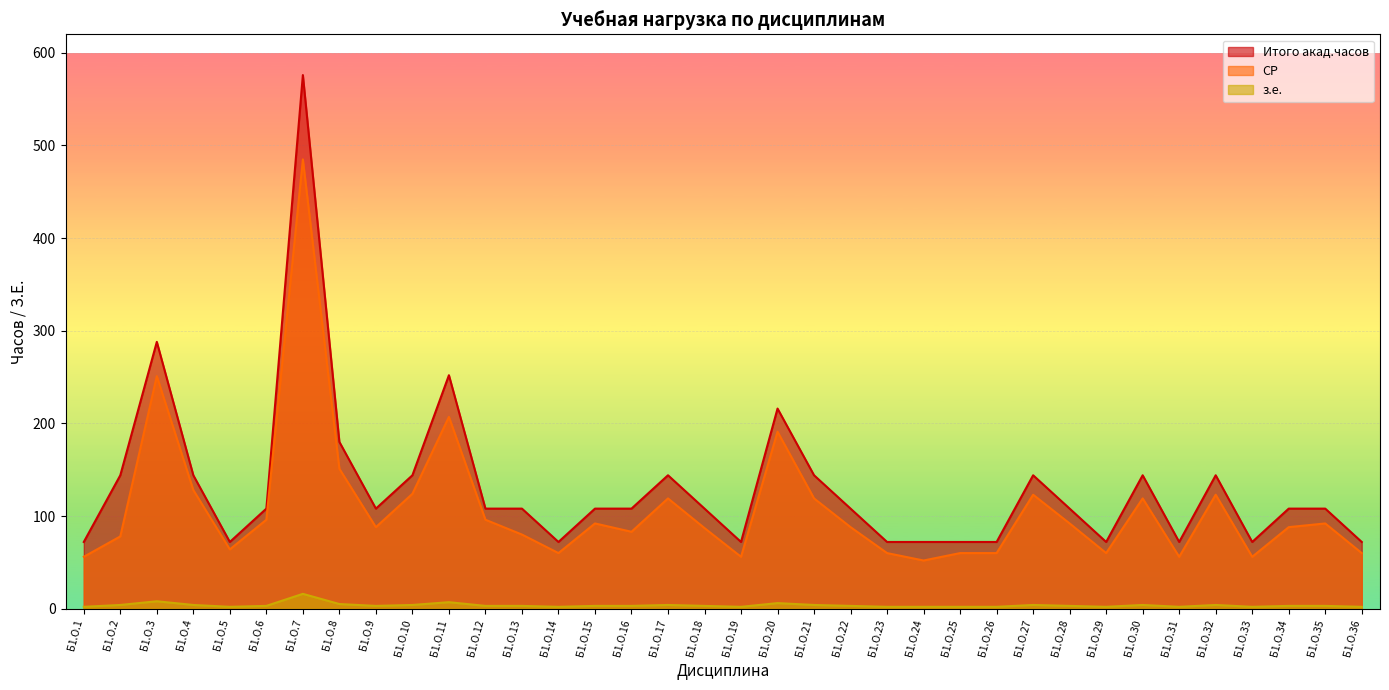

Is it true that СР equals 56 at Б1.О.1?

True